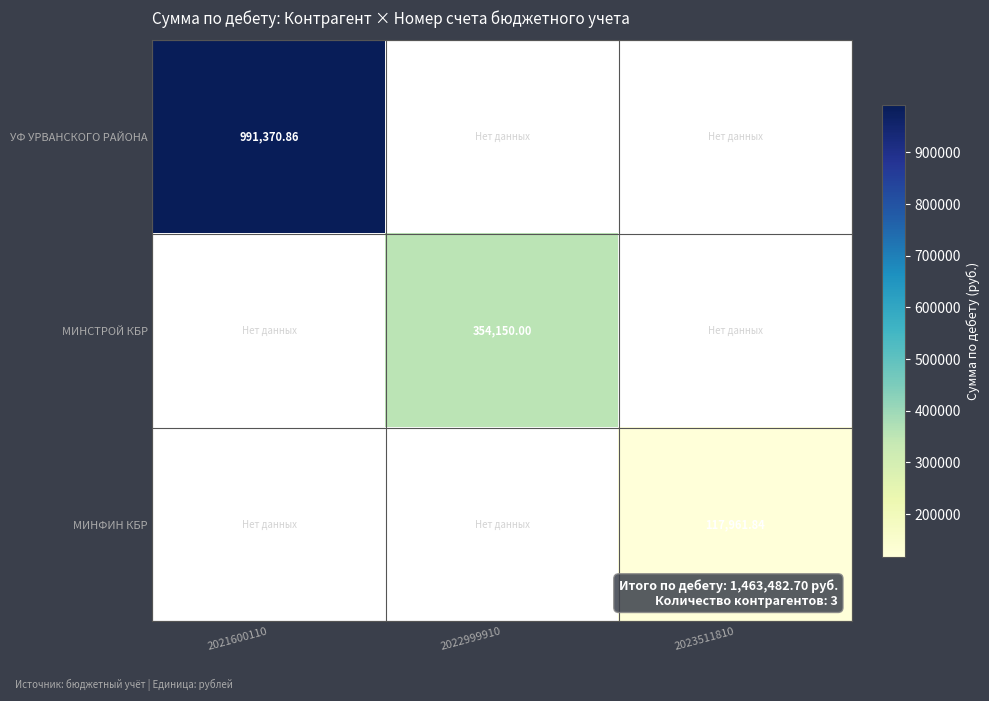

Rank the categories by МИНСТРОЙ КБР value from highest to lowest.

2022999910, 2021600110, 2023511810